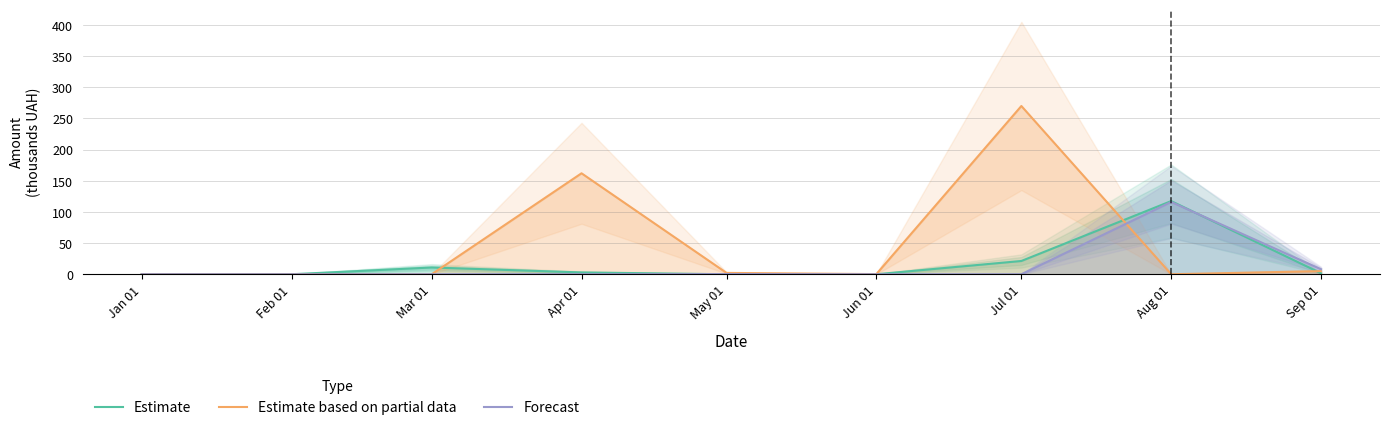

True or false: Estimate and Forecast intersect in this chart.

True